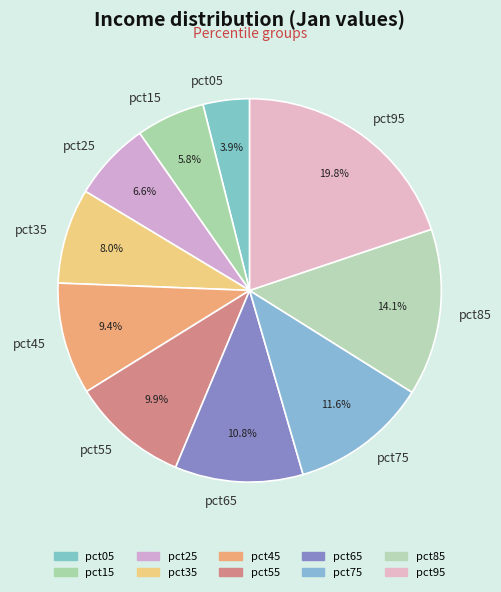

To the nearest percent, what is the average slice percentage?

10%